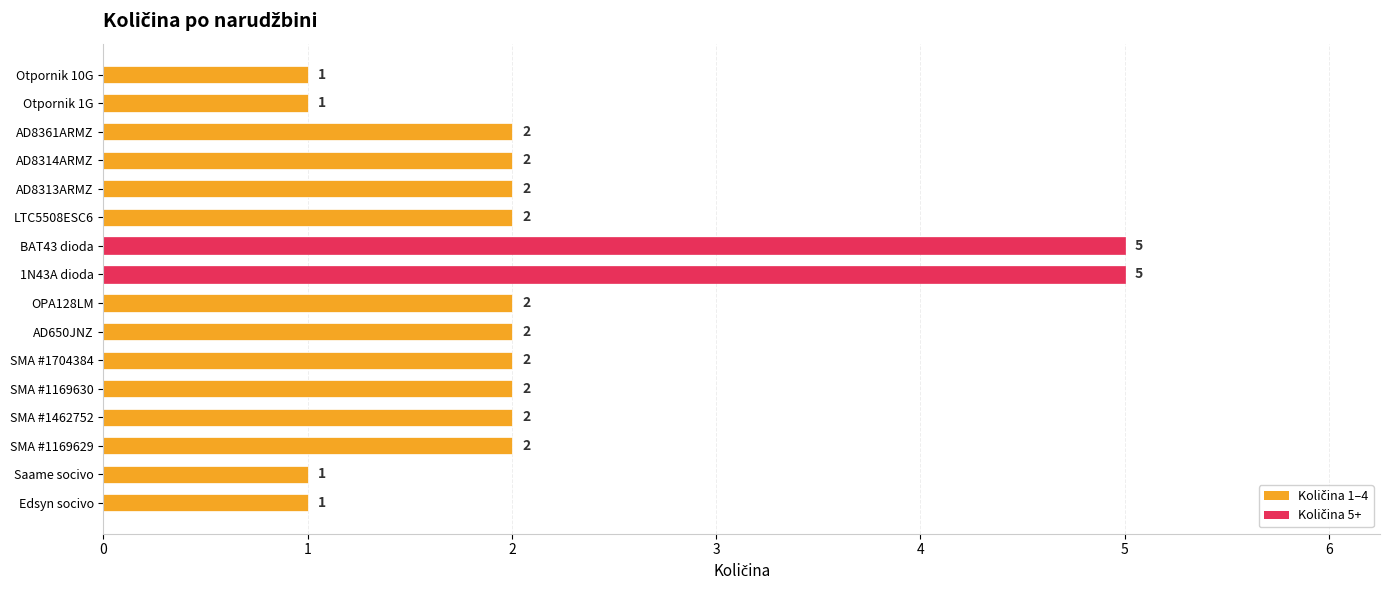

How many bars are there in total?

16